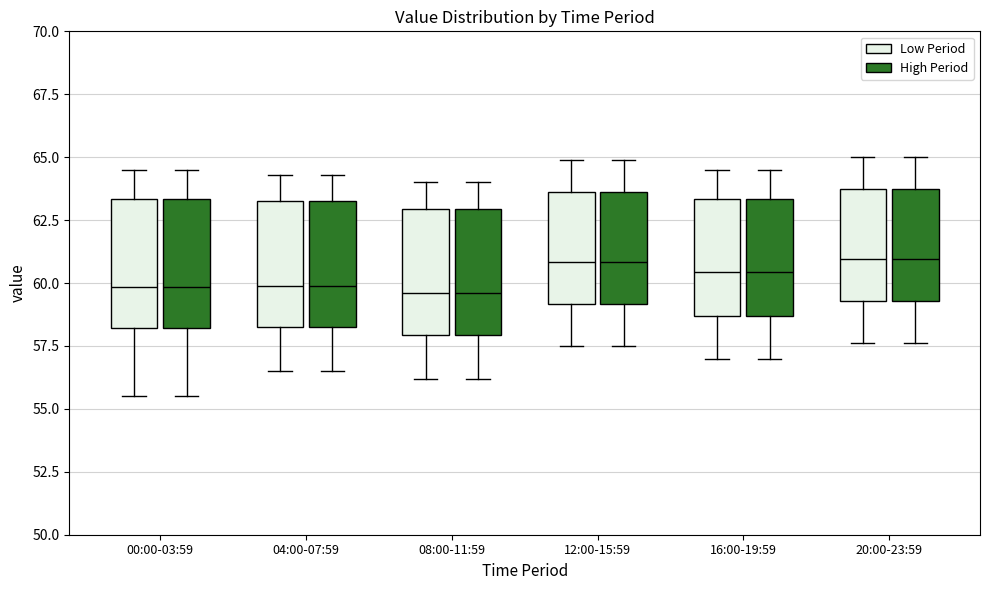

Reading left to right, read every box against the y-axis: the position of its median line, the range the box covers, and the ends of its whiskers. The values are not printed on the chart, so give them approximately, as read against the axis.

00:00-03:59 (Low Period): median 60.0, box 58.0 to 63.5, whiskers 55.5 to 64.5
00:00-03:59 (High Period): median 60.0, box 58.0 to 63.5, whiskers 55.5 to 64.5
04:00-07:59 (Low Period): median 60.0, box 58.5 to 63.5, whiskers 56.5 to 64.5
04:00-07:59 (High Period): median 60.0, box 58.5 to 63.5, whiskers 56.5 to 64.5
08:00-11:59 (Low Period): median 59.5, box 58.0 to 63.0, whiskers 56.0 to 64.0
08:00-11:59 (High Period): median 59.5, box 58.0 to 63.0, whiskers 56.0 to 64.0
12:00-15:59 (Low Period): median 61.0, box 59.0 to 63.5, whiskers 57.5 to 65.0
12:00-15:59 (High Period): median 61.0, box 59.0 to 63.5, whiskers 57.5 to 65.0
16:00-19:59 (Low Period): median 60.5, box 58.5 to 63.5, whiskers 57.0 to 64.5
16:00-19:59 (High Period): median 60.5, box 58.5 to 63.5, whiskers 57.0 to 64.5
20:00-23:59 (Low Period): median 61.0, box 59.5 to 63.5, whiskers 57.5 to 65.0
20:00-23:59 (High Period): median 61.0, box 59.5 to 63.5, whiskers 57.5 to 65.0